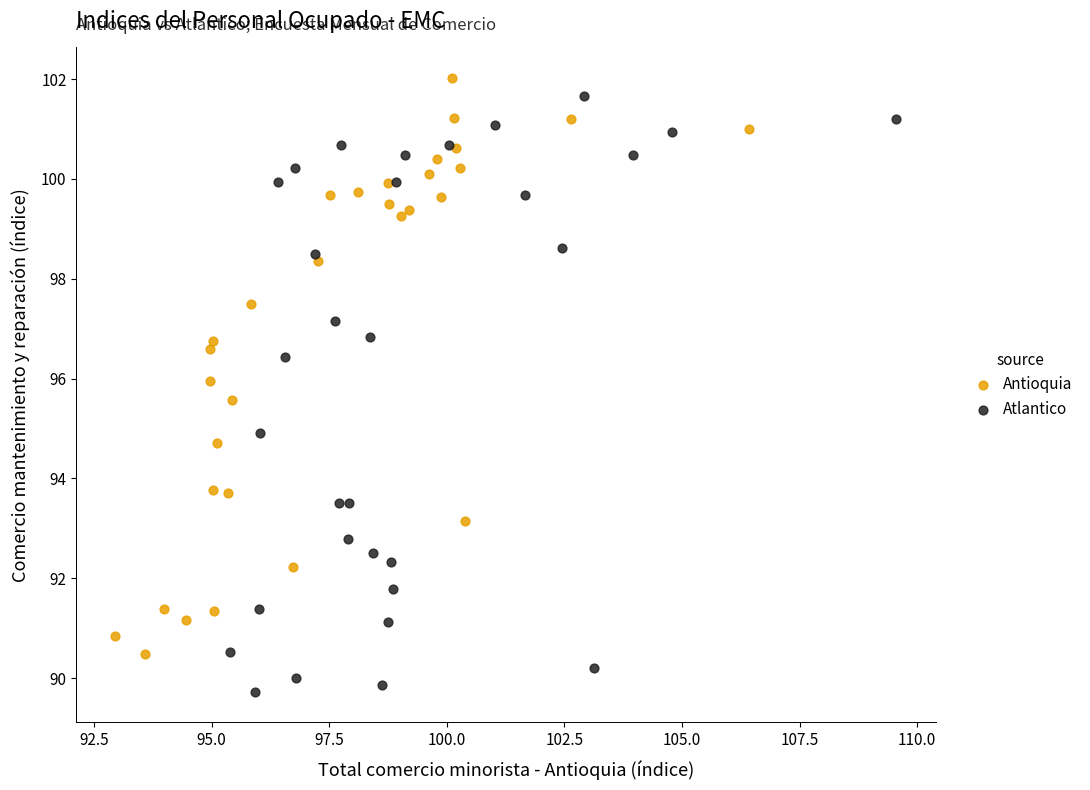

What are all the series names shown in the legend?

Antioquia, Atlantico